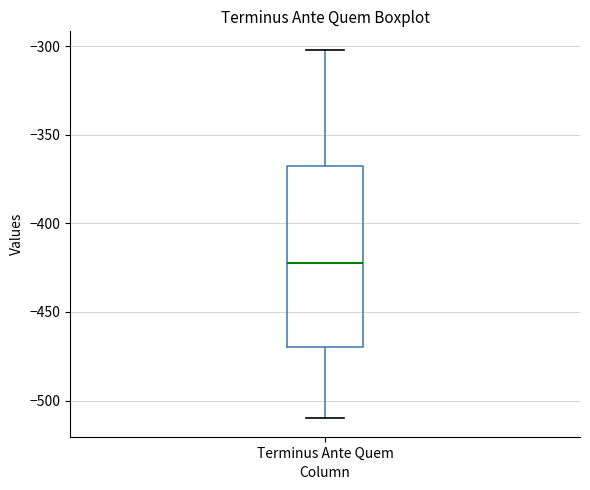

Transcribe this box plot: give where the median line is, the range the box spans, and where the two whiskers end, as read against the y-axis. The values are not printed on the chart, so give them approximately, as read against the axis.

median -420, box -470 to -365, whiskers -510 to -300